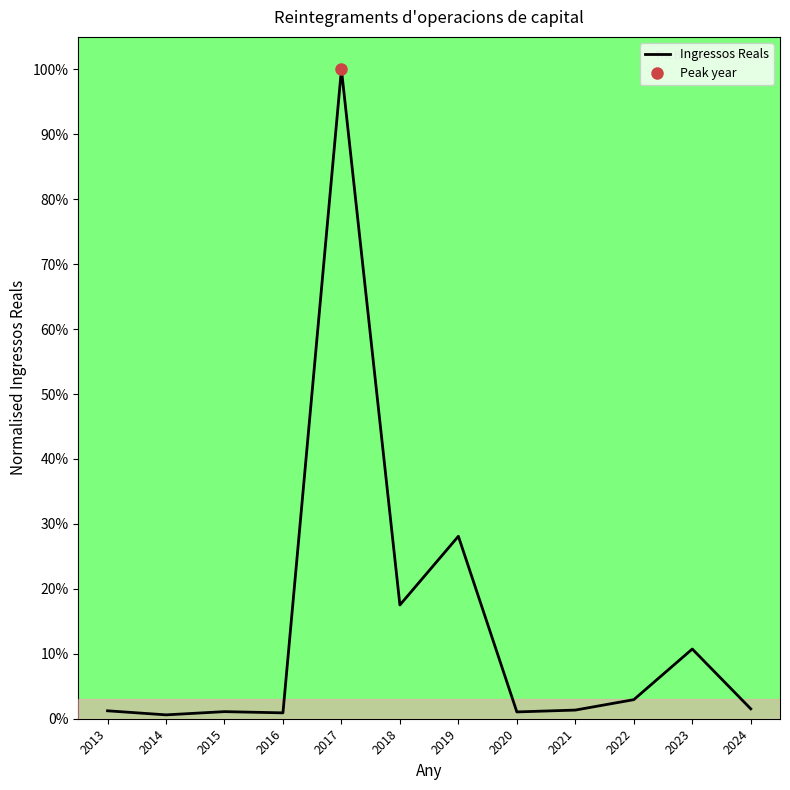

Where is the first local minimum?

2014